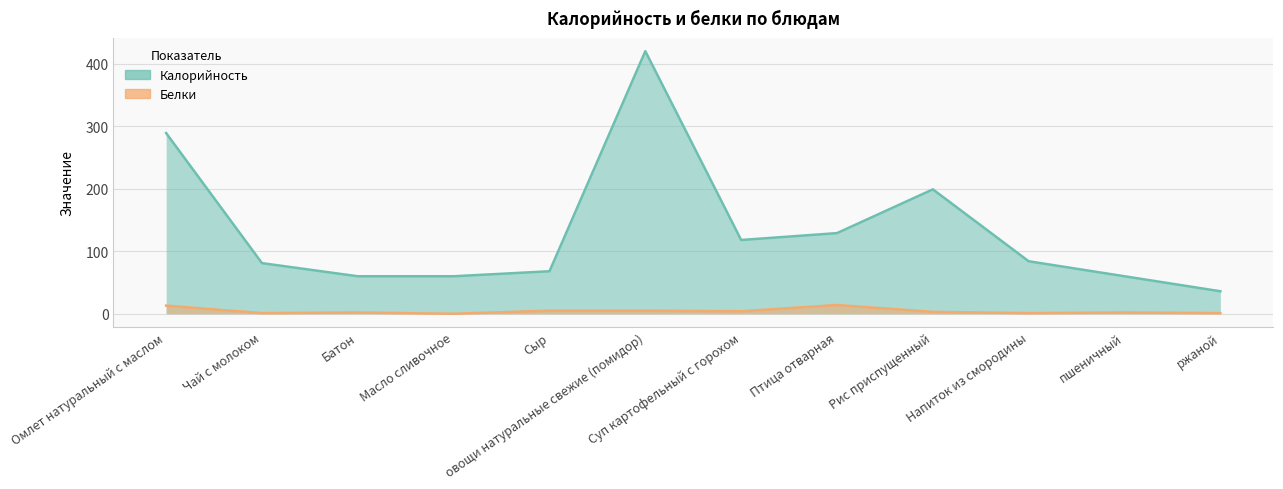

At which category is the sum across all series the highest?

овощи натуральные свежие (помидор)